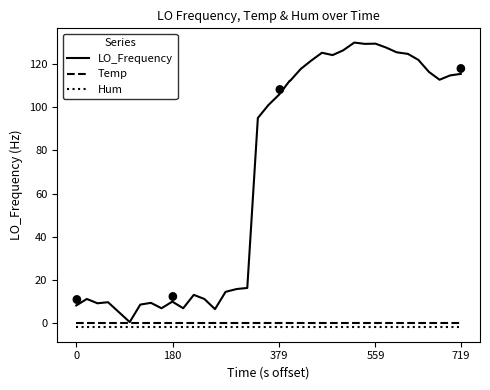

Which series has the largest range (max minus min)?

LO_Frequency